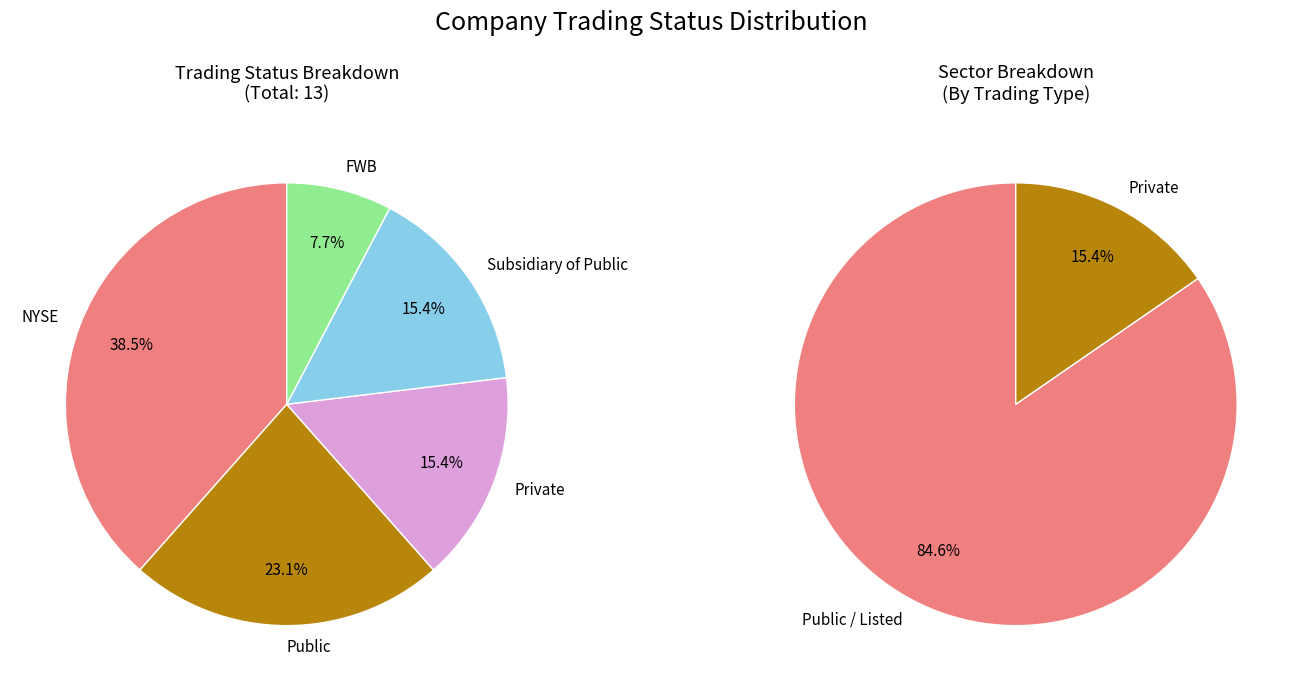

Which slice is the largest?

NYSE